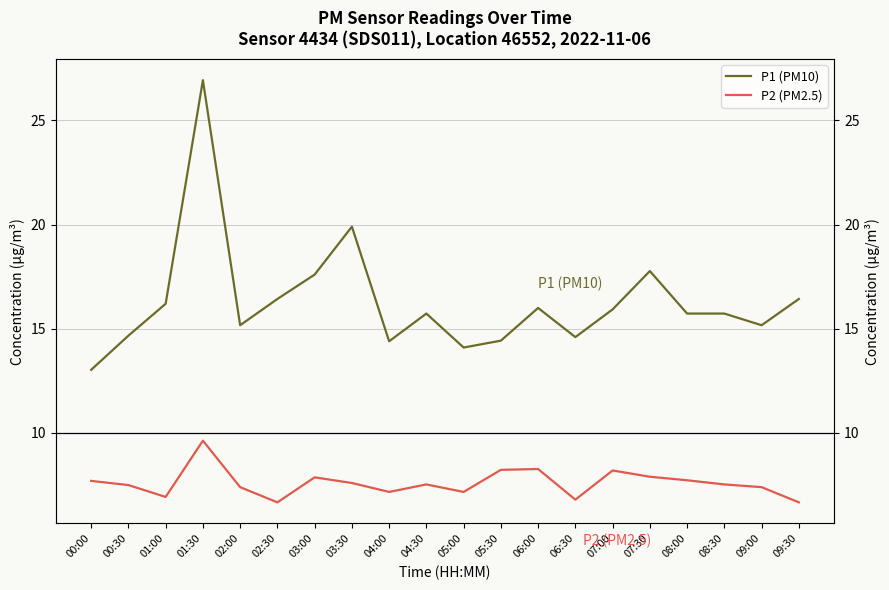

What is the label of the 16th point from the right?

02:00